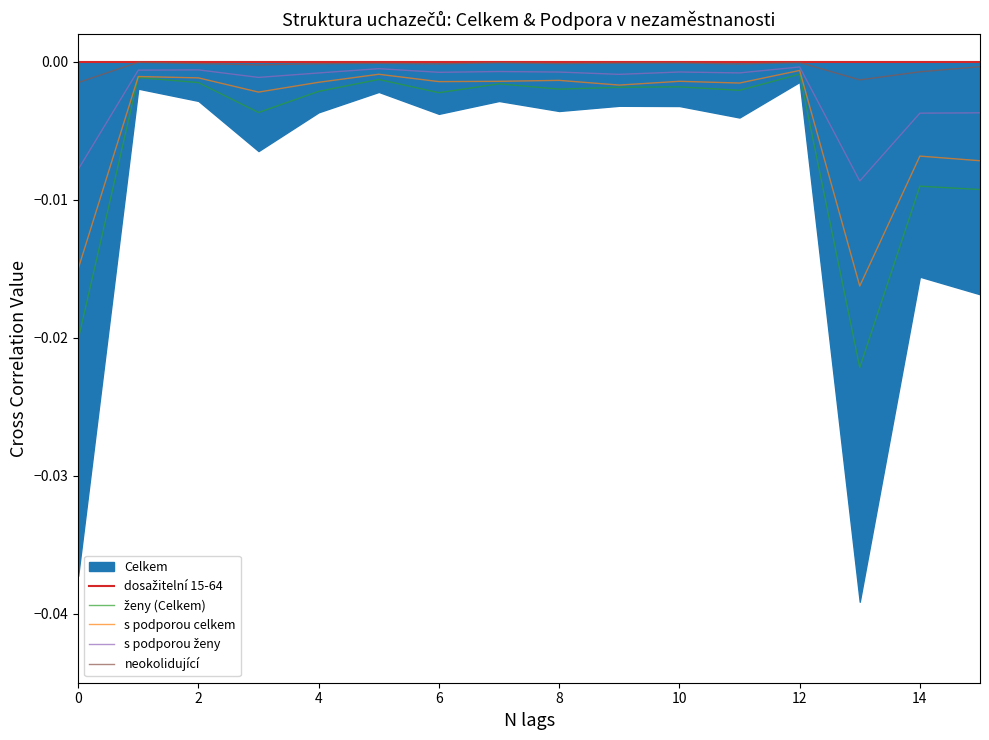

What is the label of the 16th point from the left?

15